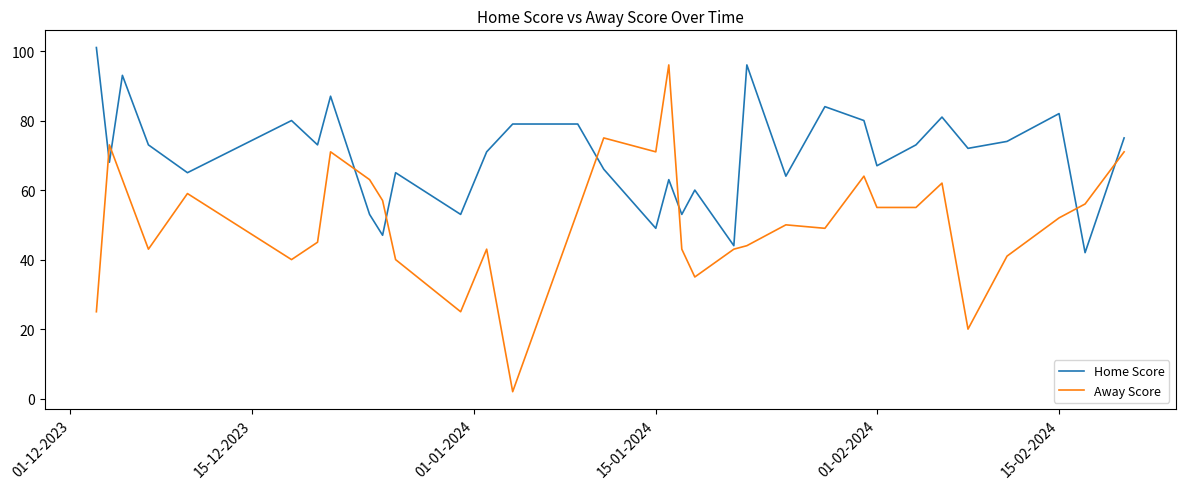

What is the greatest value displayed?

101